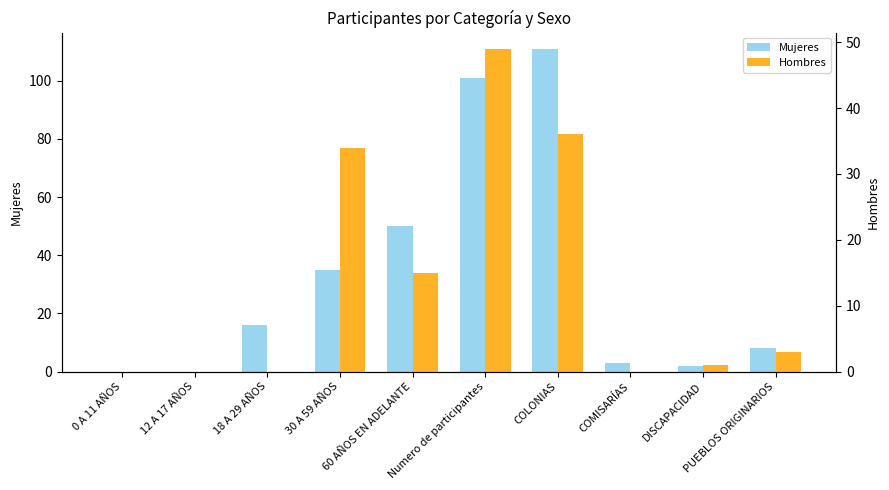

Is it true that Mujeres equals 101 at Numero de participantes?

True